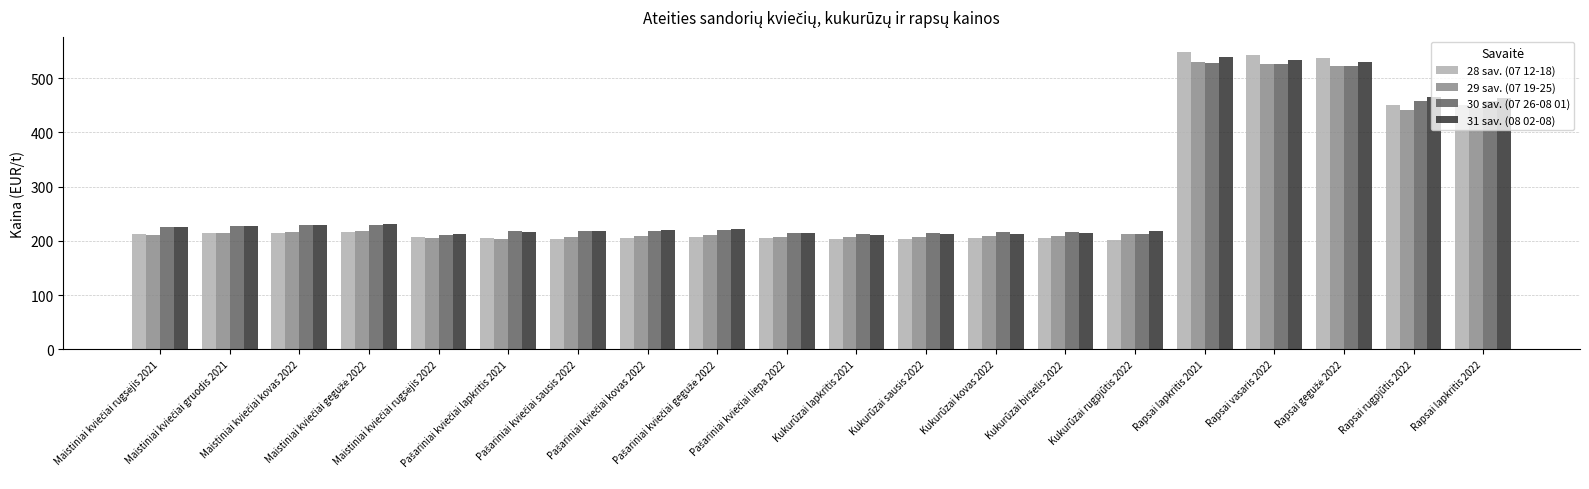

What is the lowest value of the 30 sav. (07 26-08 01) series?

210.8